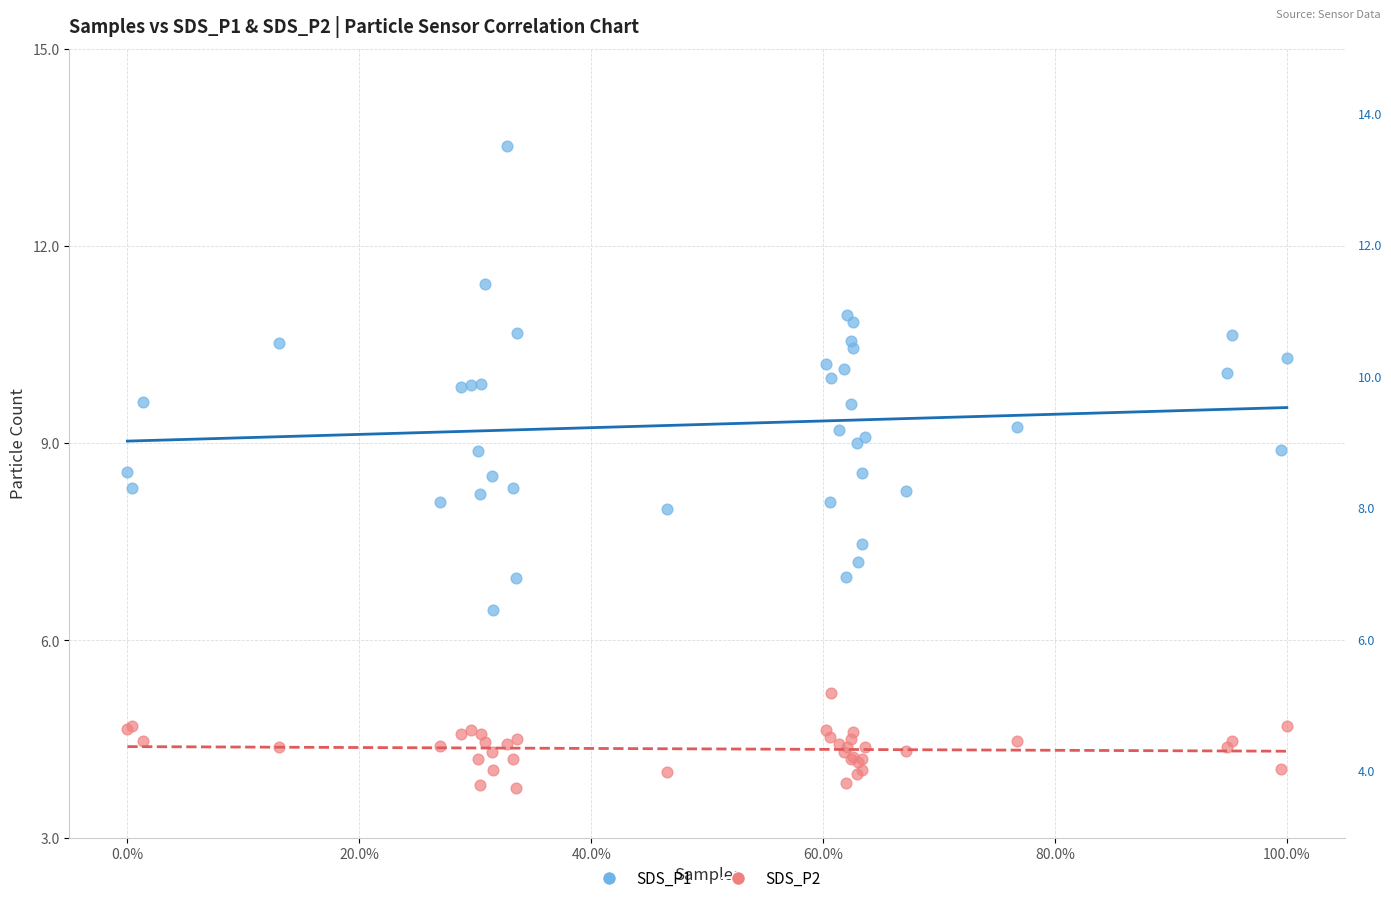

Which series reaches the maximum Y coordinate?

SDS_P1